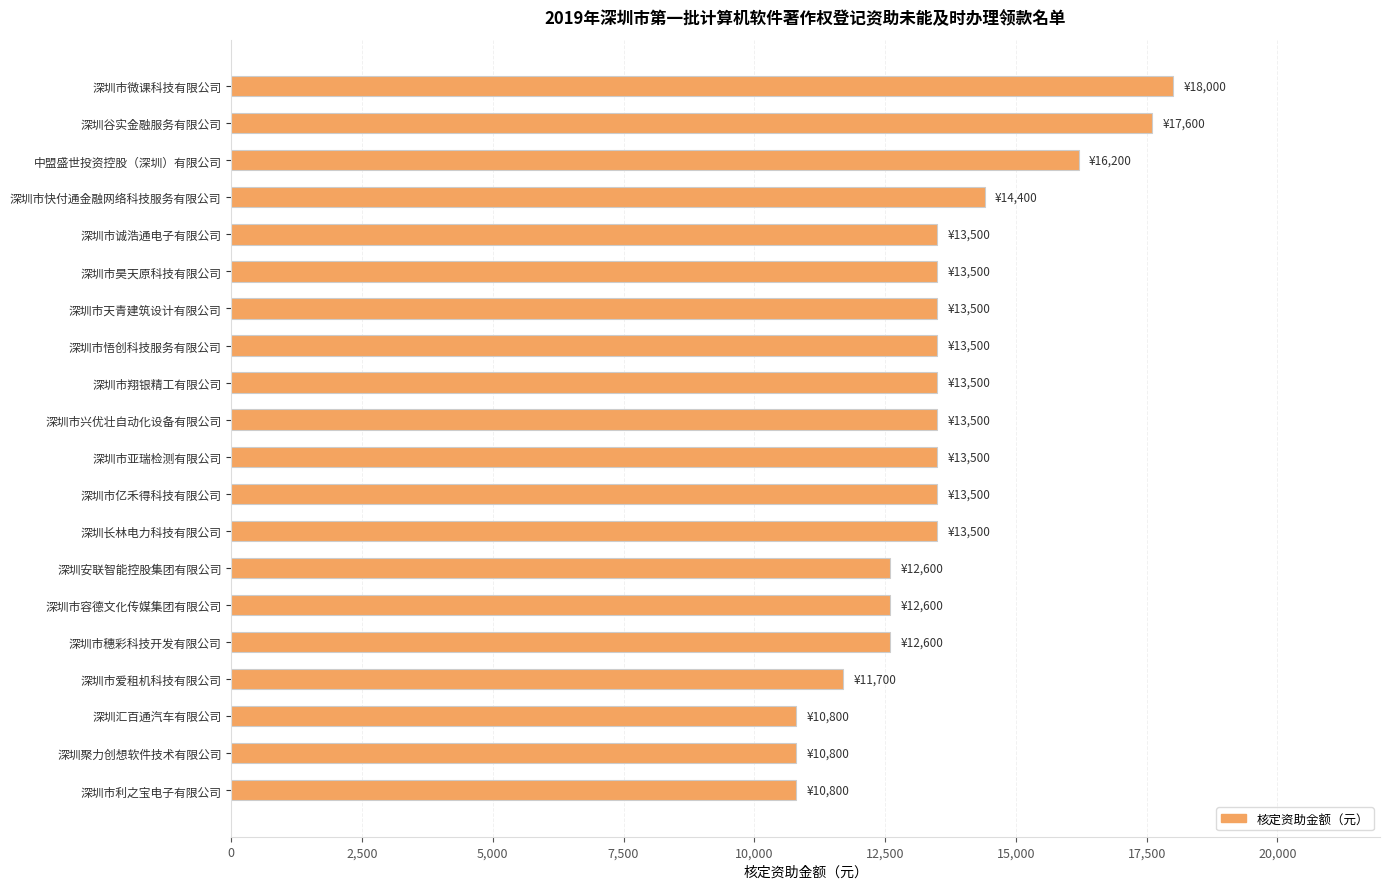

Between 深圳市穗彩科技开发有限公司 and 深圳市亿禾得科技有限公司, which is larger?

深圳市亿禾得科技有限公司